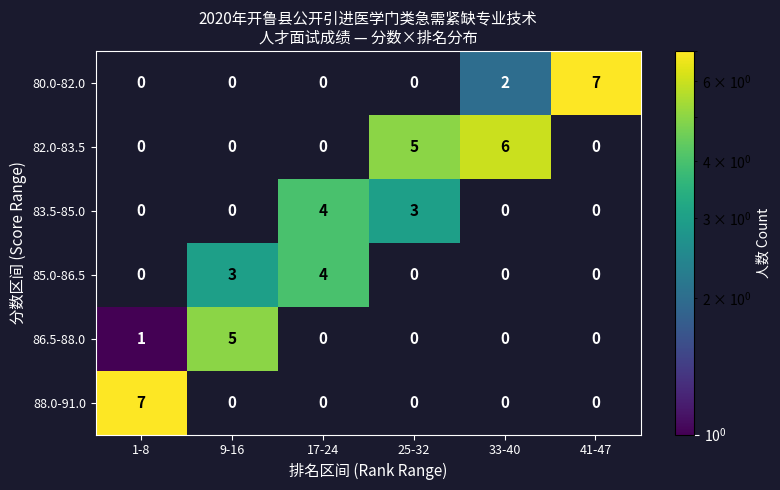

How many 85.0-86.5 values are between 0 and 3?

5